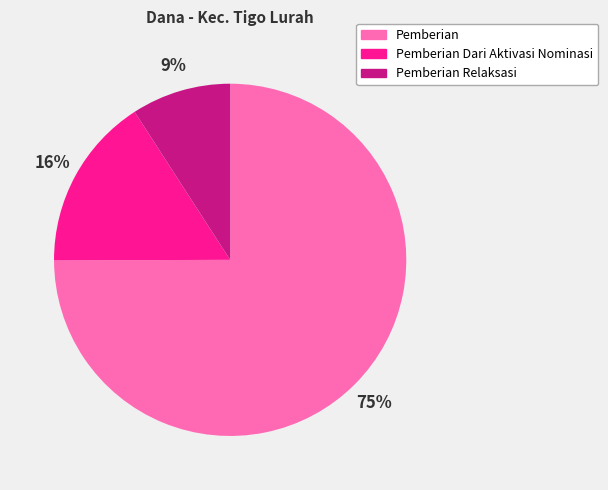

Is there any slice that represents more than half of the pie?

Yes